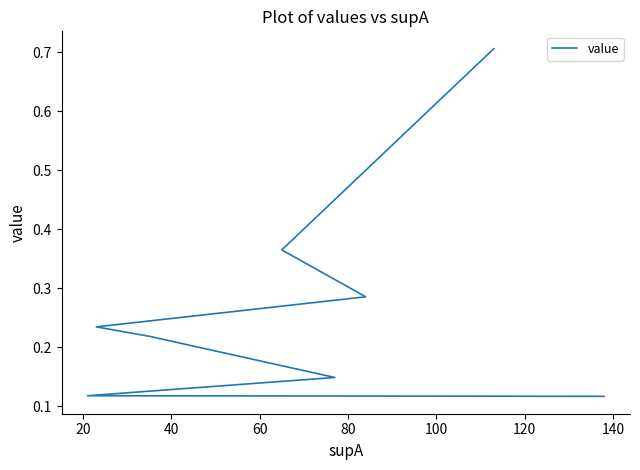

What value does the data have at 80?

0.2